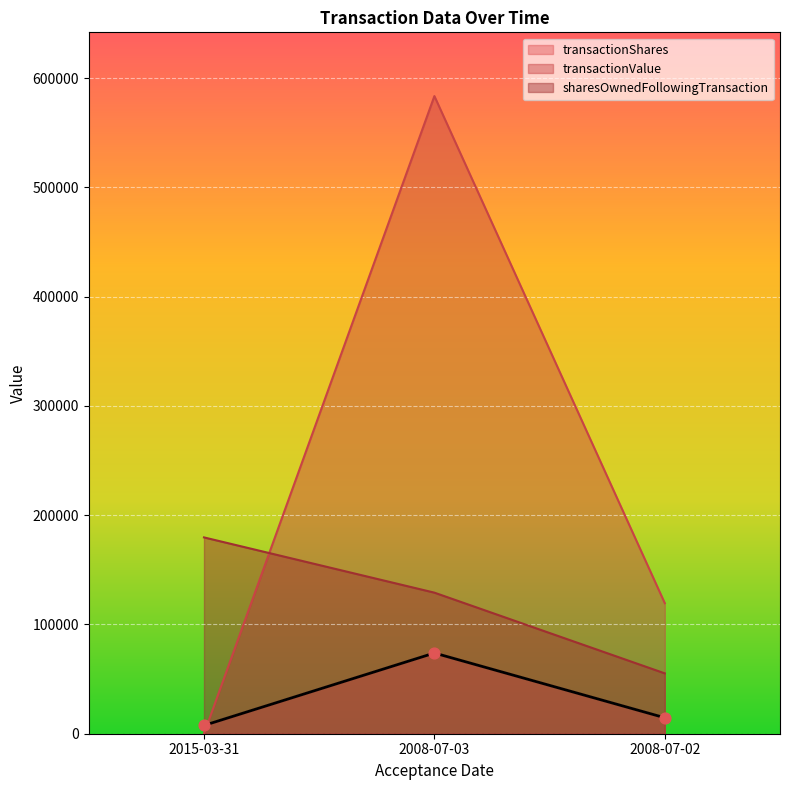

Which series contains the lowest Y value?

transactionValue